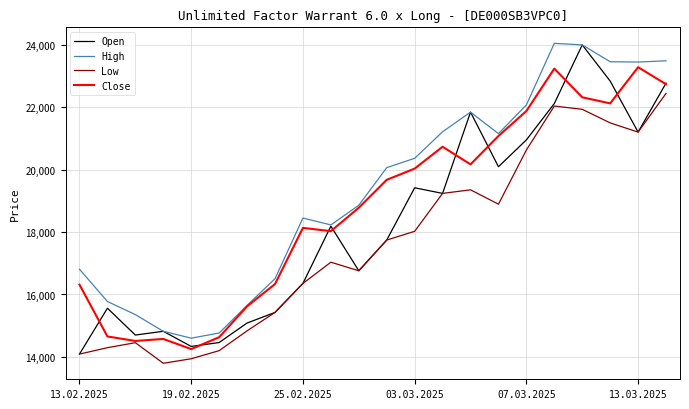

Which series has the largest total across all categories?

High